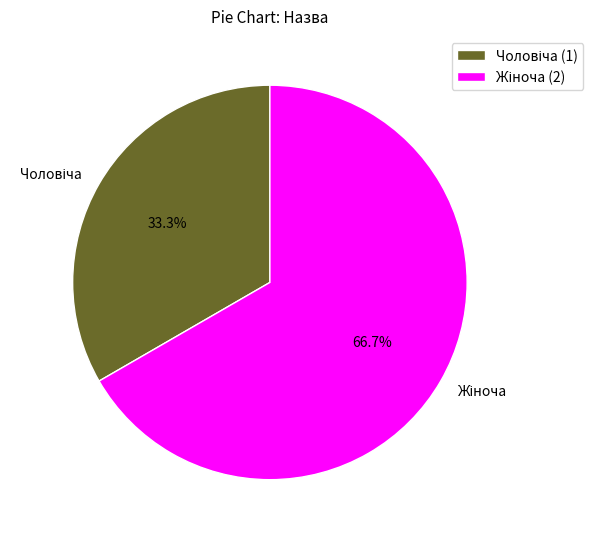

How many slices are in this pie chart?

2